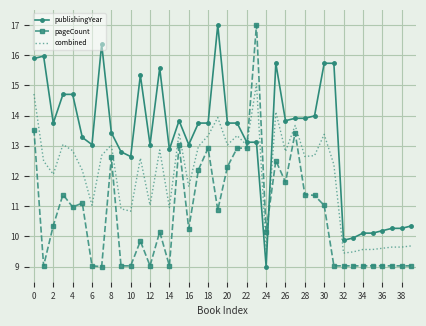

Which series ends up on top after the final intersection of pageCount and publishingYear?

publishingYear